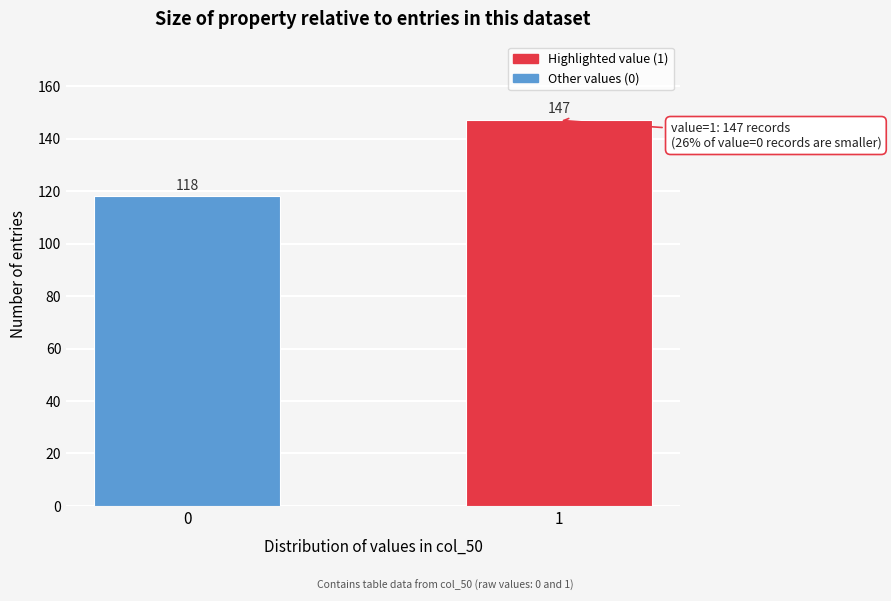

Reading right to left, what are all the values shown in this chart?

1=147	0=118